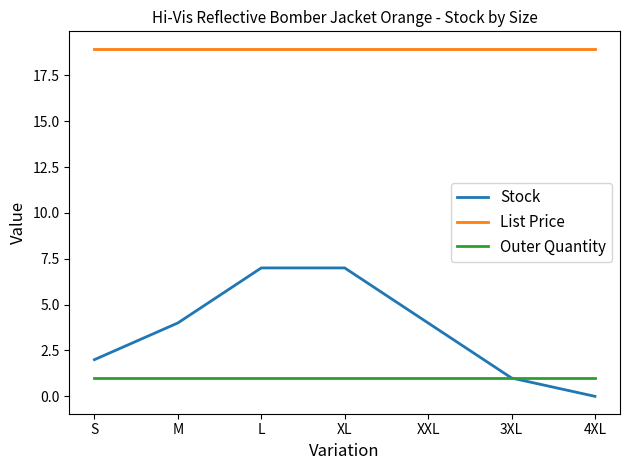

Which series changed the most between XXL and 4XL?

Stock